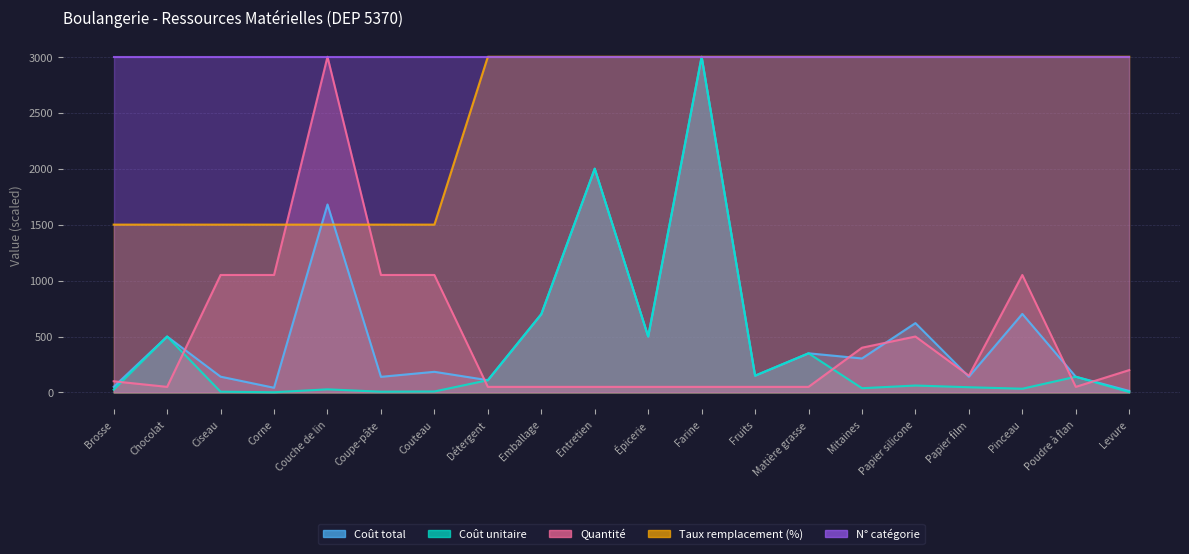

How many times do Quantité and Taux remplacement (%) cross each other?

2